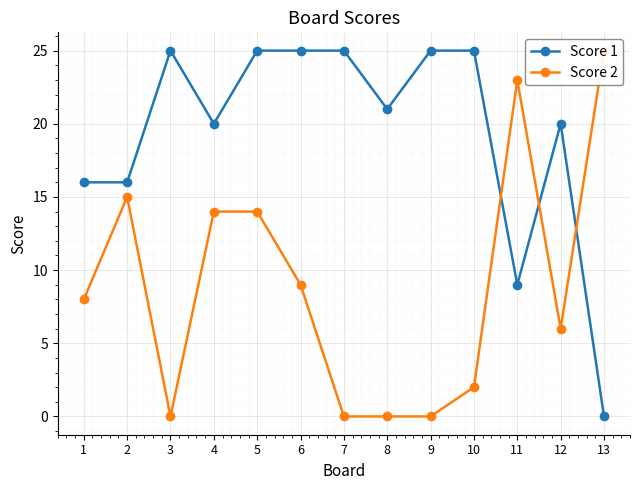

Between 5 and 6, which is larger?

5